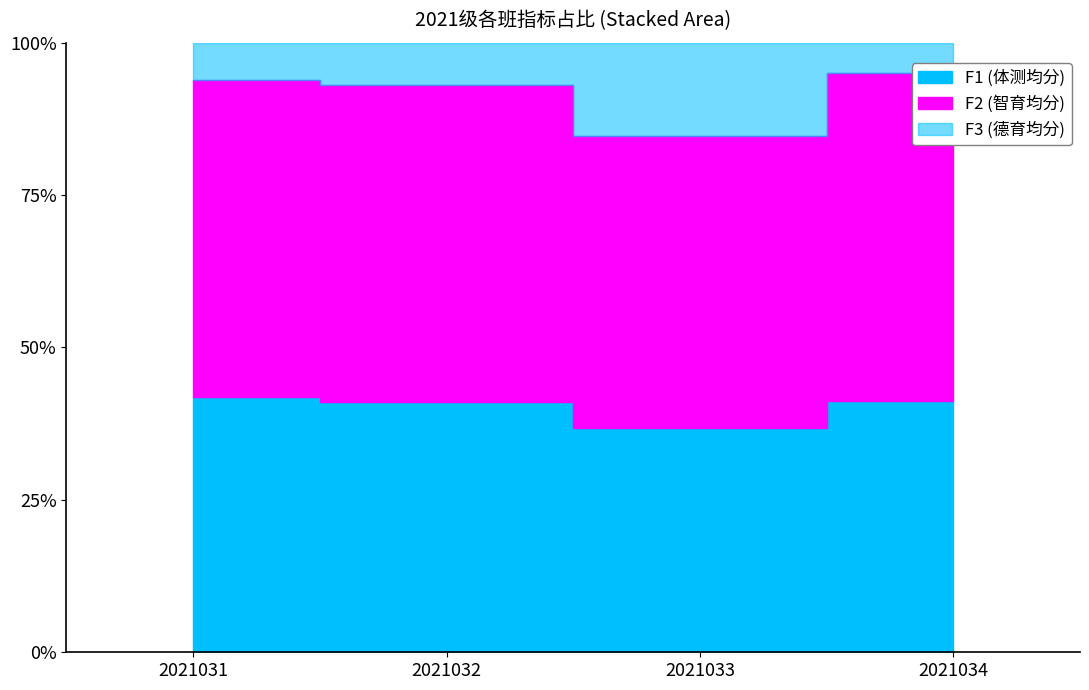

The value of F1 (体测) at 2021032 is 130.8. True or false?

False